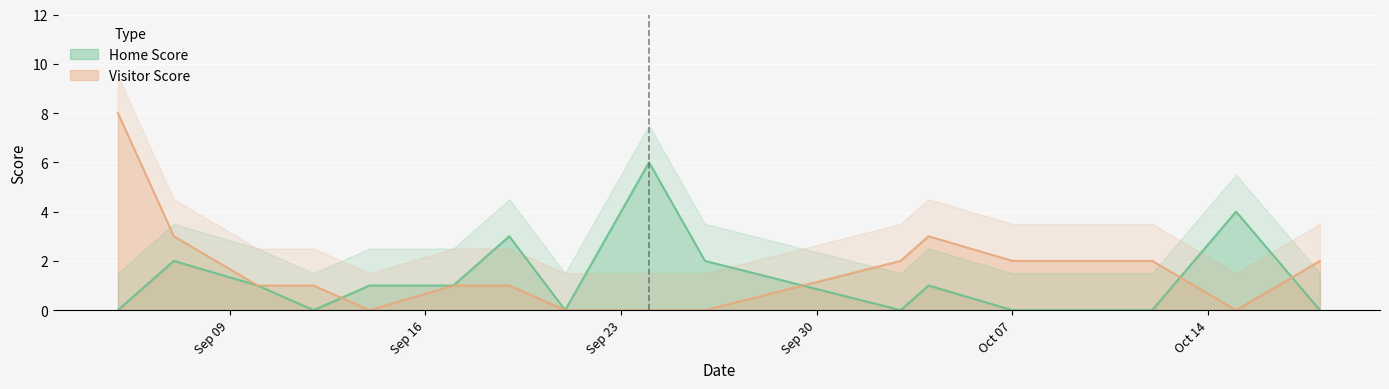

What is the highest value of the Home Score series?

6